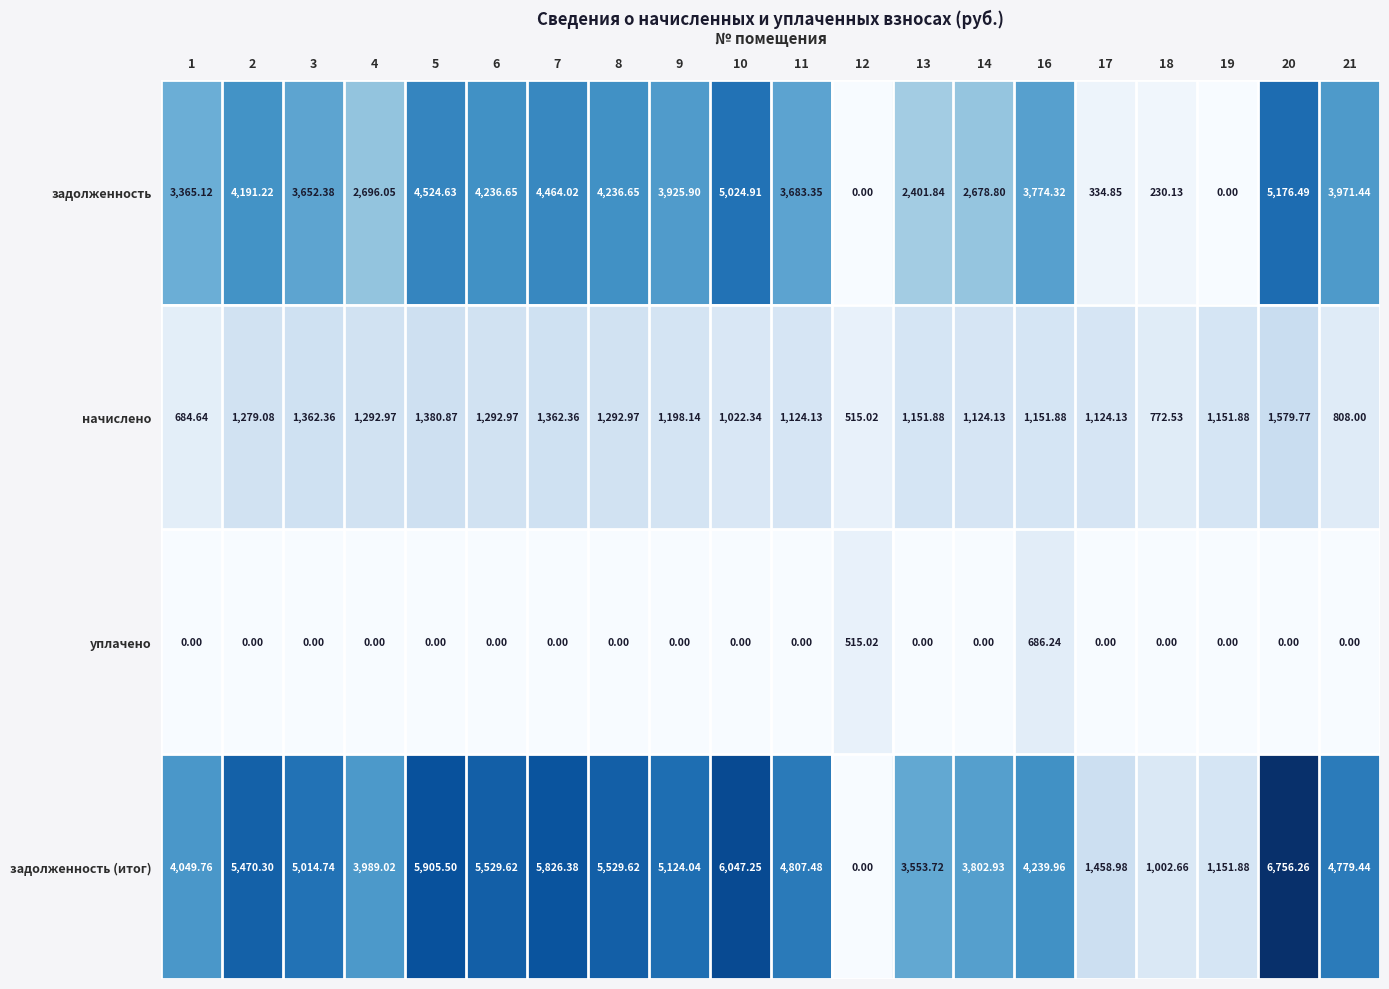

Which series has the largest total across all categories?

задолженность (итог)